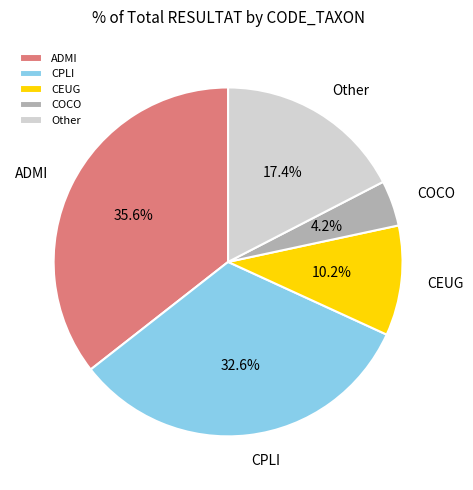

Count the number of slices in the pie.

5